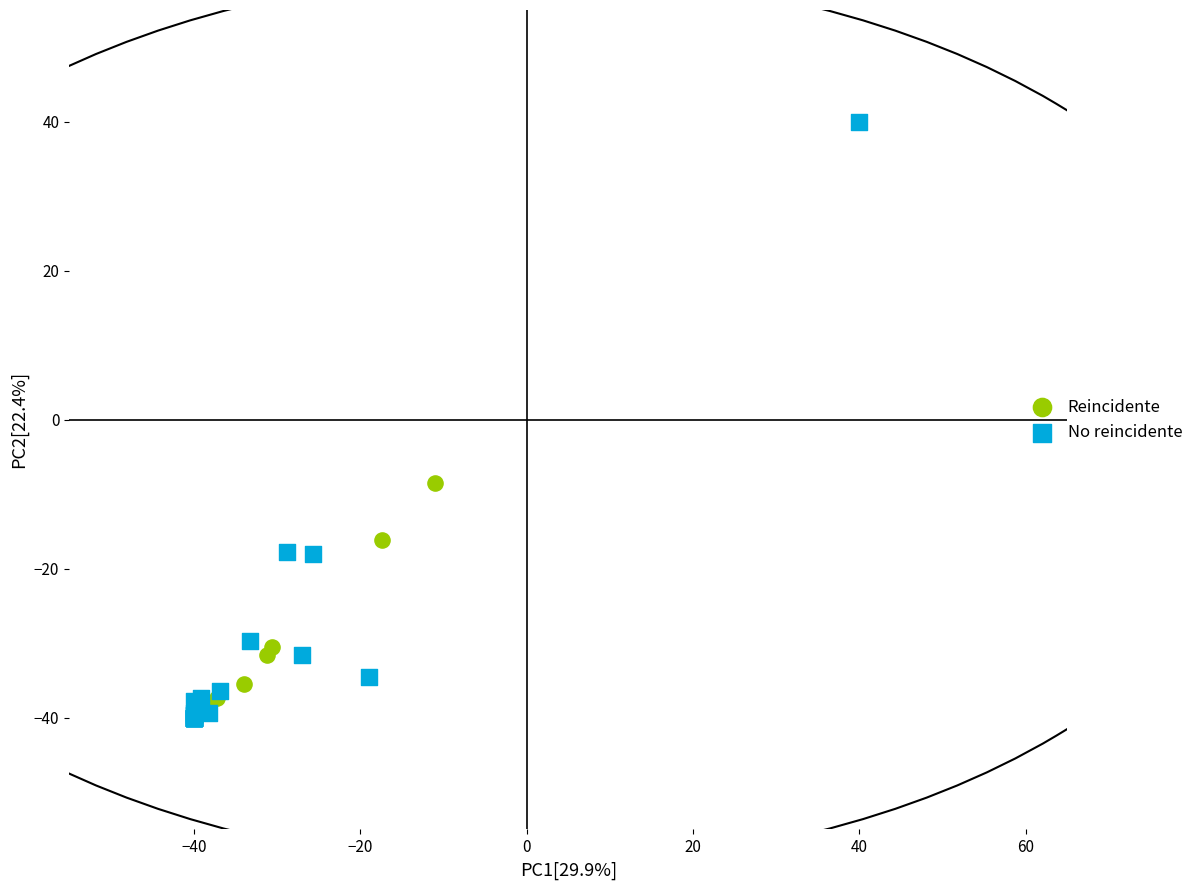

What are all the series names shown in the legend?

Reincidente, No reincidente